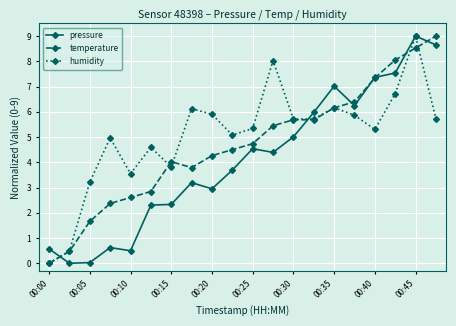

What is the maximum value for temperature?

9.0